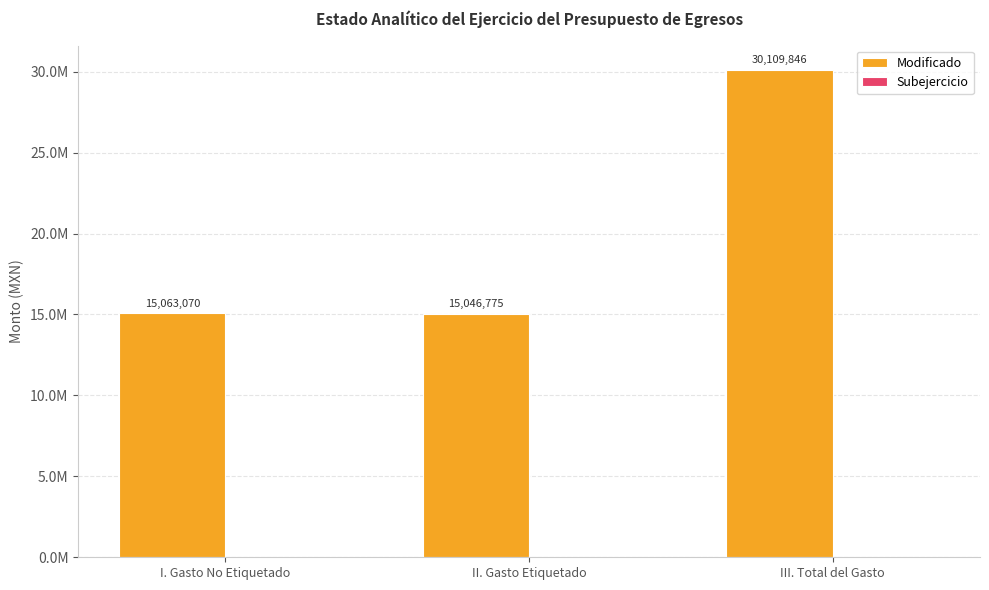

Does the chart contain any negative values?

No